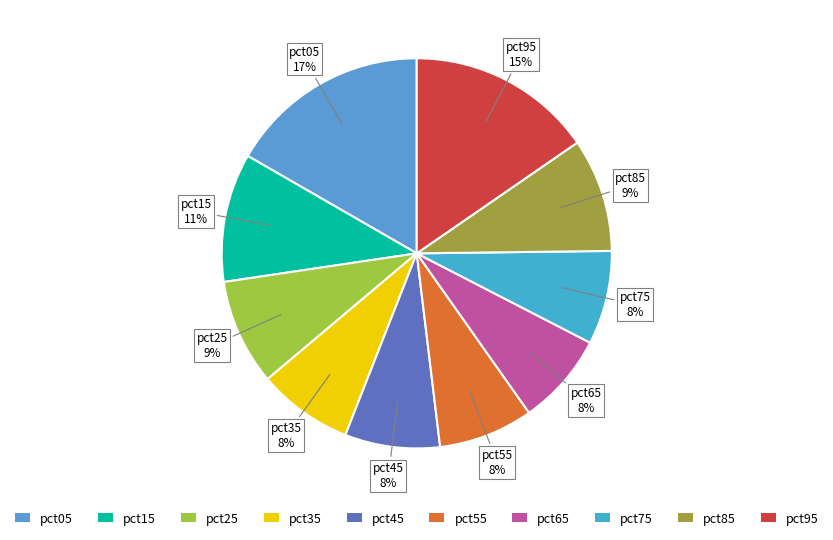

The pct35 slice represents 17% of the pie. True or false?

False